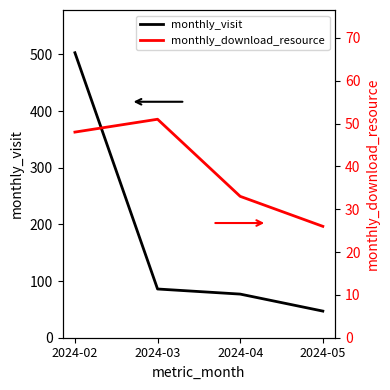

Which category has the highest value in the monthly_visit series?

2024-02